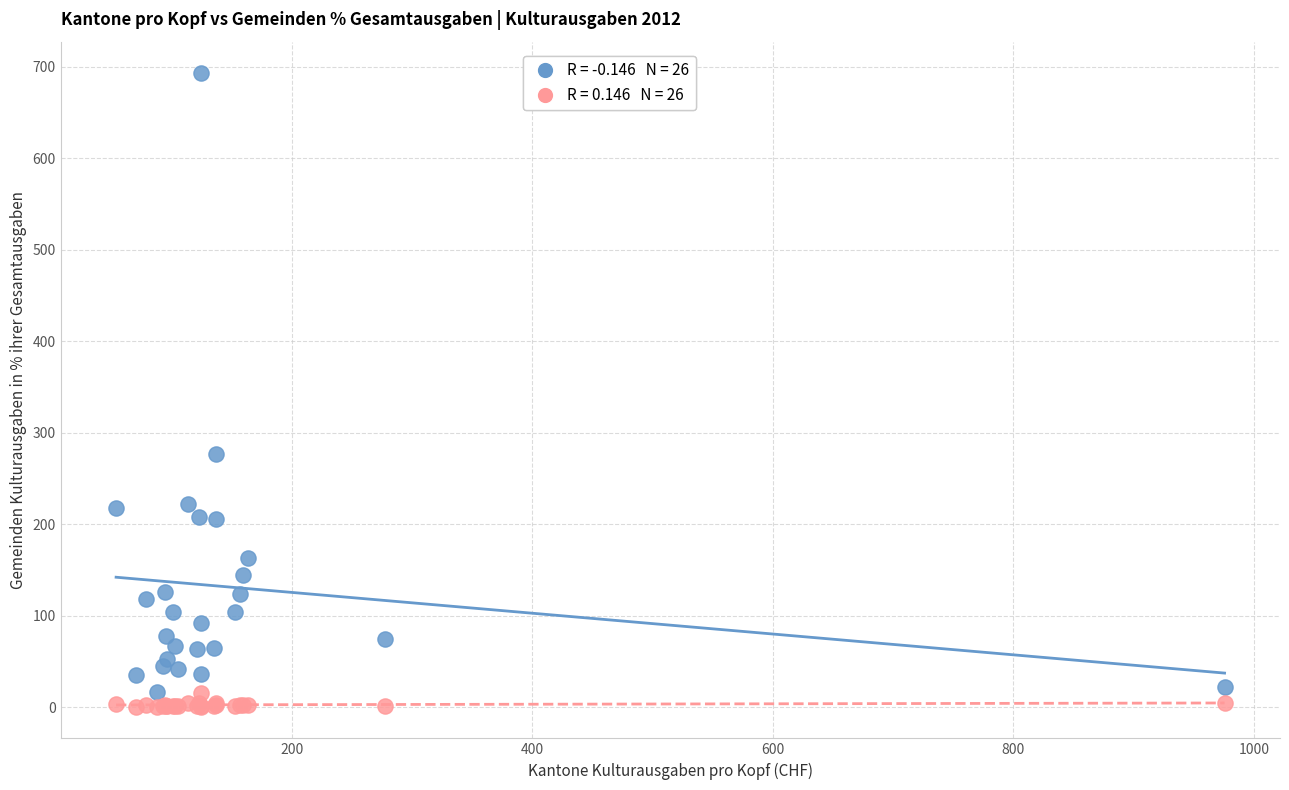

Across all series, what Y value is closest to 346?

276.5